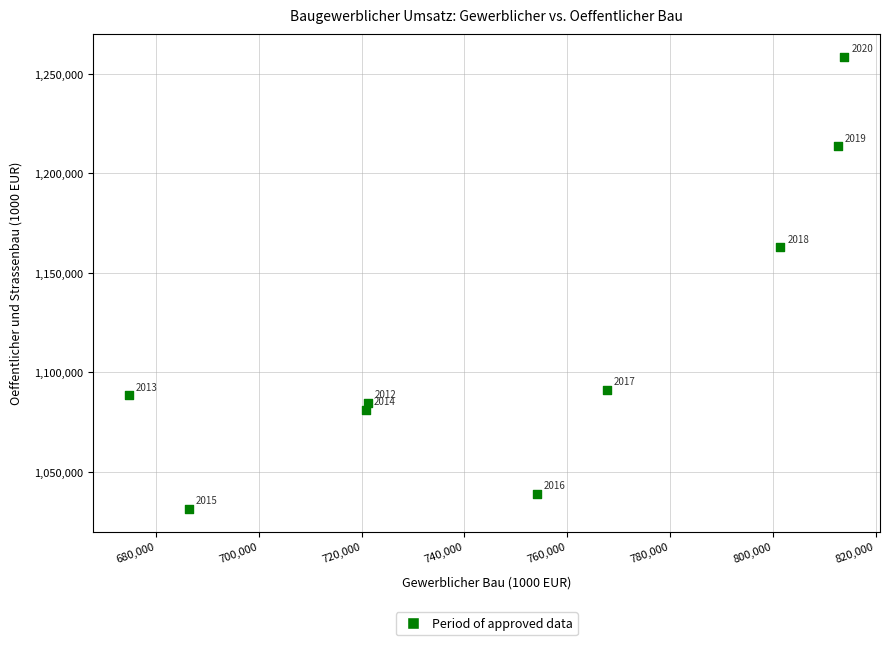

What Y value in the scatter plot is closest to 1144947?

1162709.7